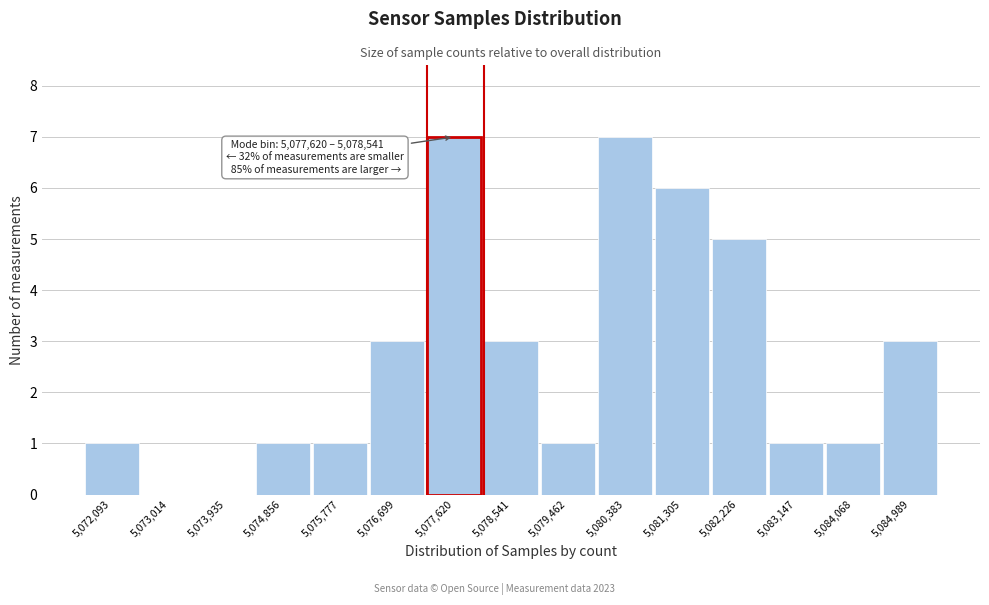

Reading left to right, list all the values displayed in this chart.

5,072,093=1	5,073,014=0	5,073,935=0	5,074,856=1	5,075,777=1	5,076,699=3	5,077,620=7	5,078,541=3	5,079,462=1	5,080,383=7	5,081,305=6	5,082,226=5	5,083,147=1	5,084,068=1	5,084,989=3